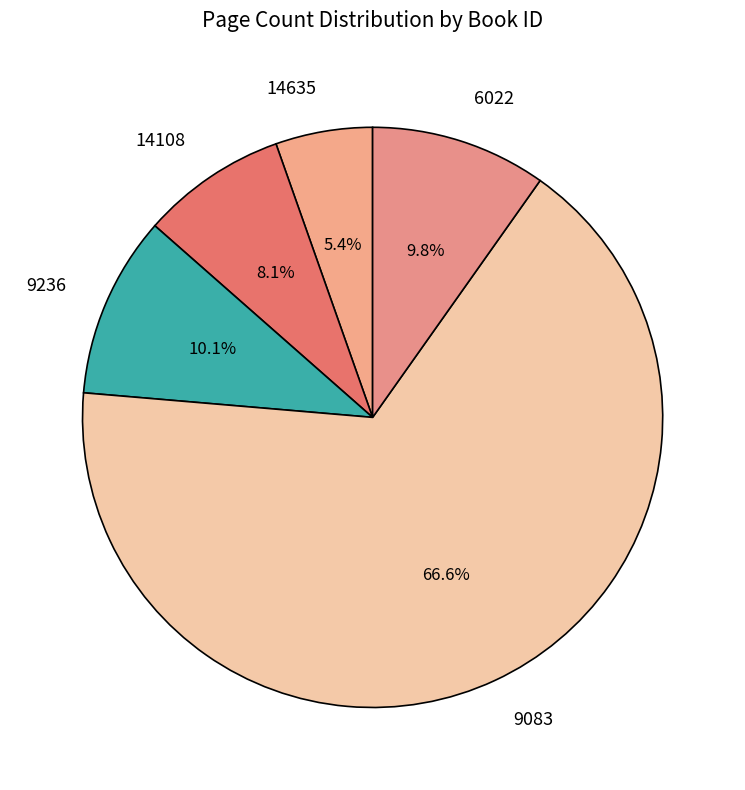

Is the sum of 14635 and 9083 greater than half?

Yes